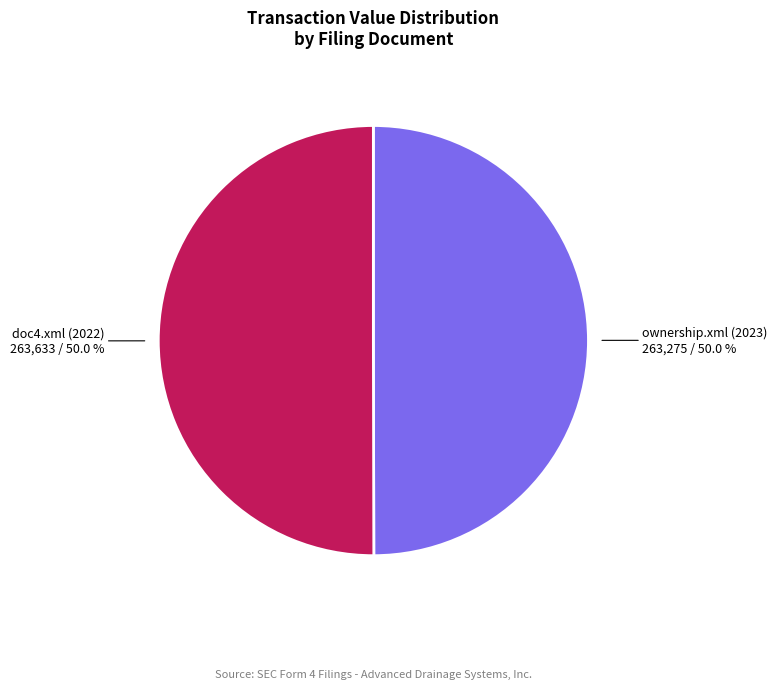

Combined, do ownership.xml (2023) and doc4.xml (2022) account for over 50%?

Yes